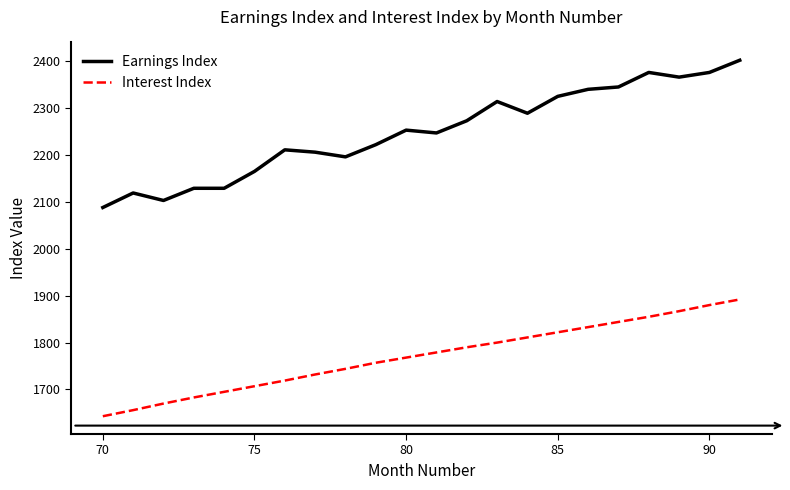

What is the difference between the maximum and minimum values in the Interest Index series?

249